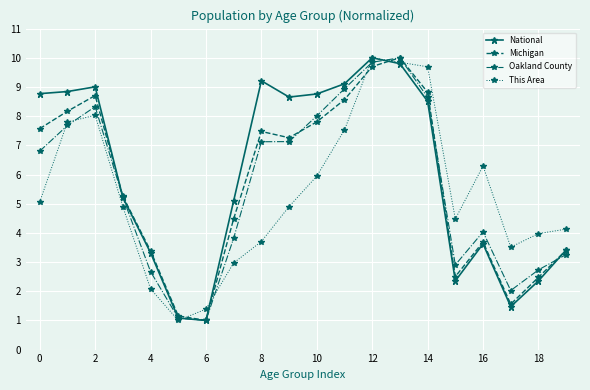

True or false: This Area has more than 1 points higher than both neighbors.

True